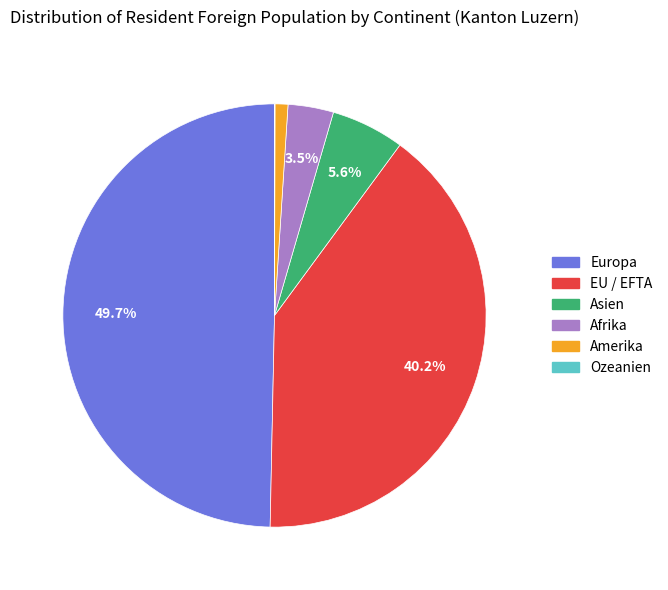

Does Amerika account for over 50% of the chart?

No